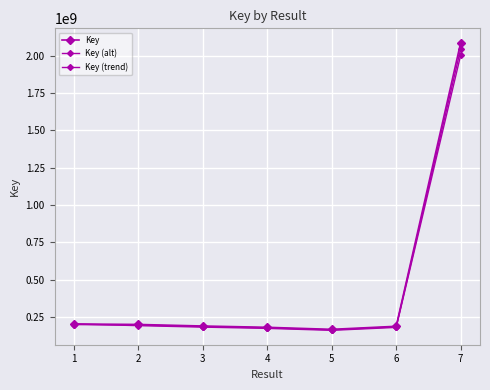

Count the number of data series in this chart.

3